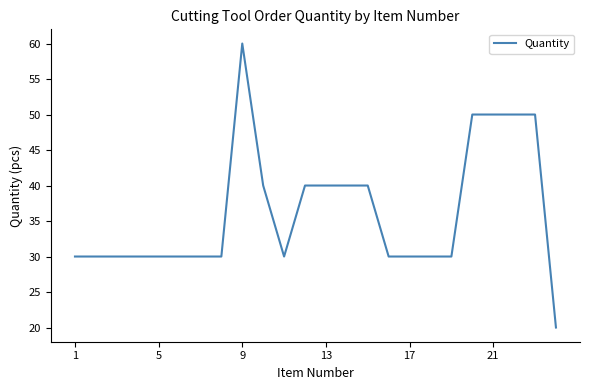

What is the minimum value shown in the chart?

20